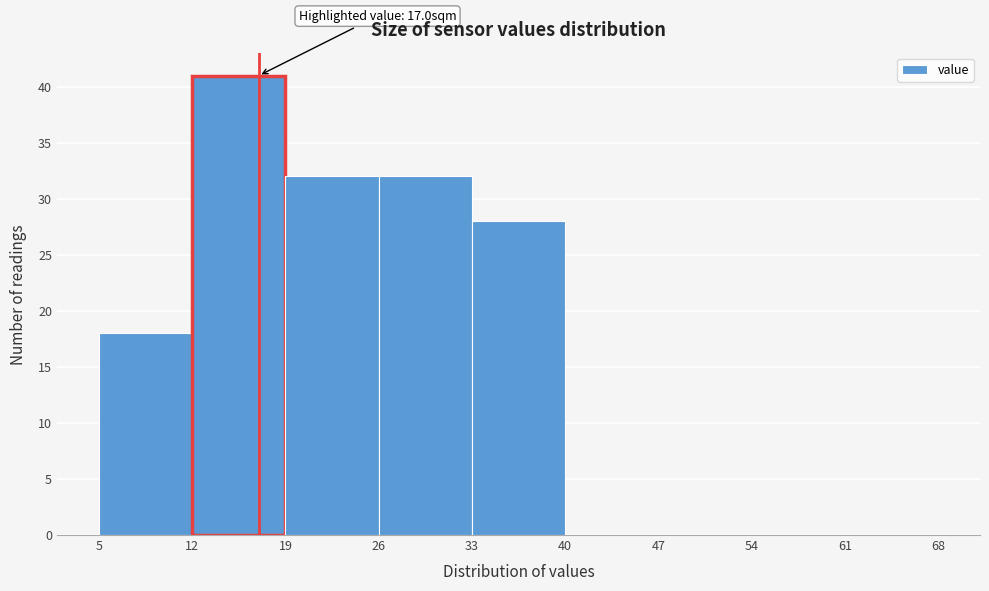

Which range on the x-axis has the tallest bar?

12 to 19